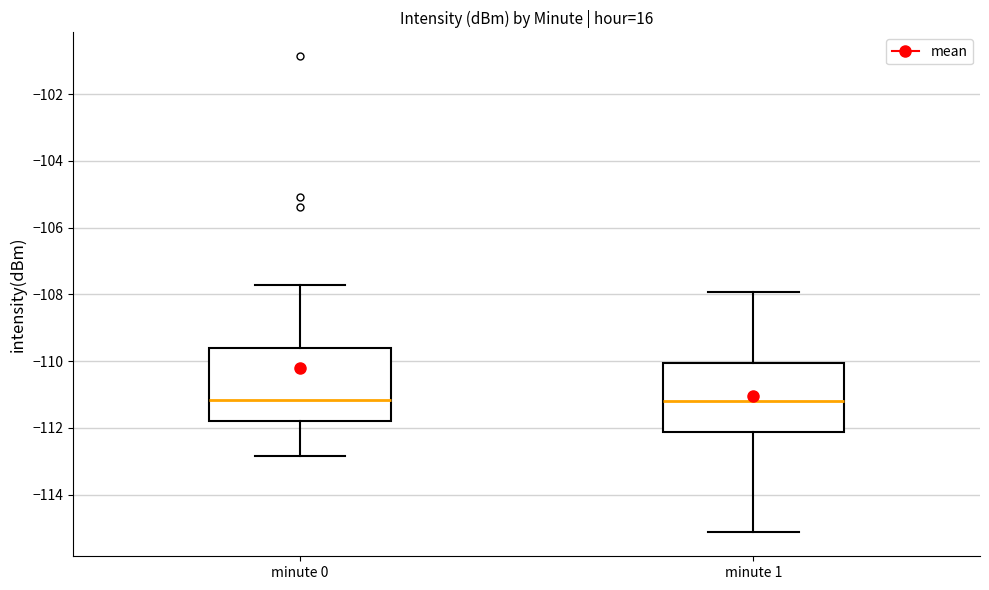

Reading left to right, transcribe this box plot: for each box, give where its median line is, the range the box spans, and where its two whiskers end, as read against the y-axis. The values are not printed on the chart, so give them approximately, as read against the axis.

minute 0: median -111.2, box -111.8 to -109.6, whiskers -112.8 to -107.8
minute 1: median -111.2, box -112.2 to -110.0, whiskers -115.2 to -108.0